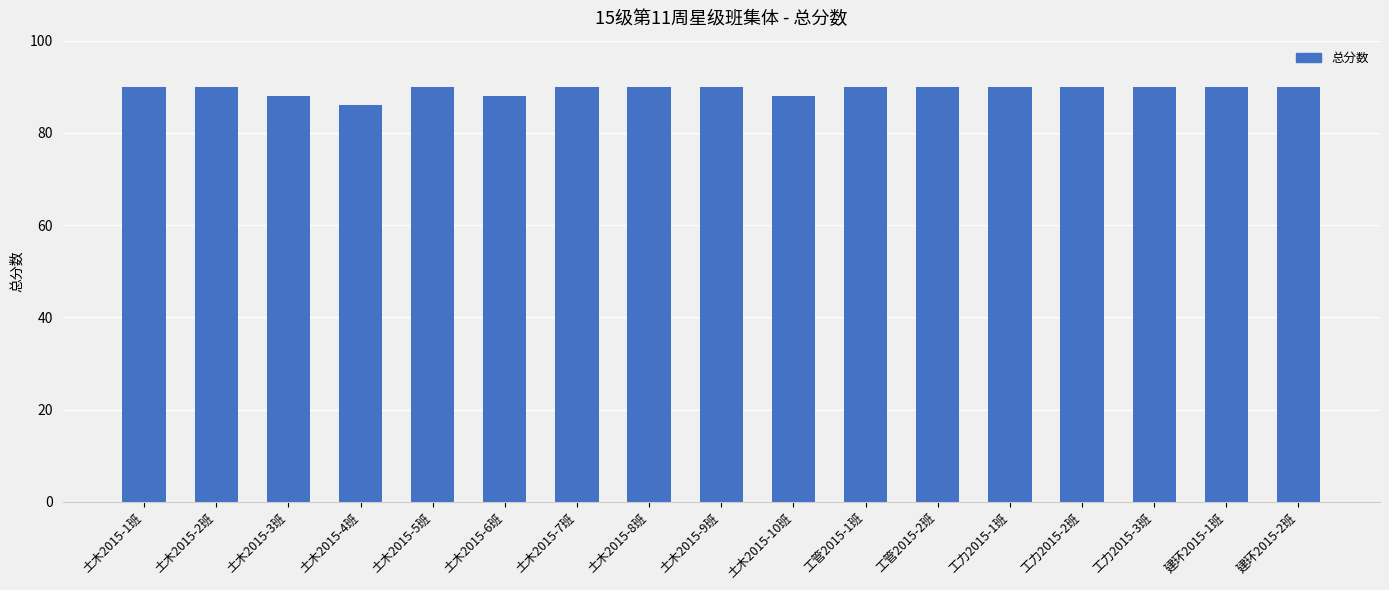

What is the sum of all values?

1520